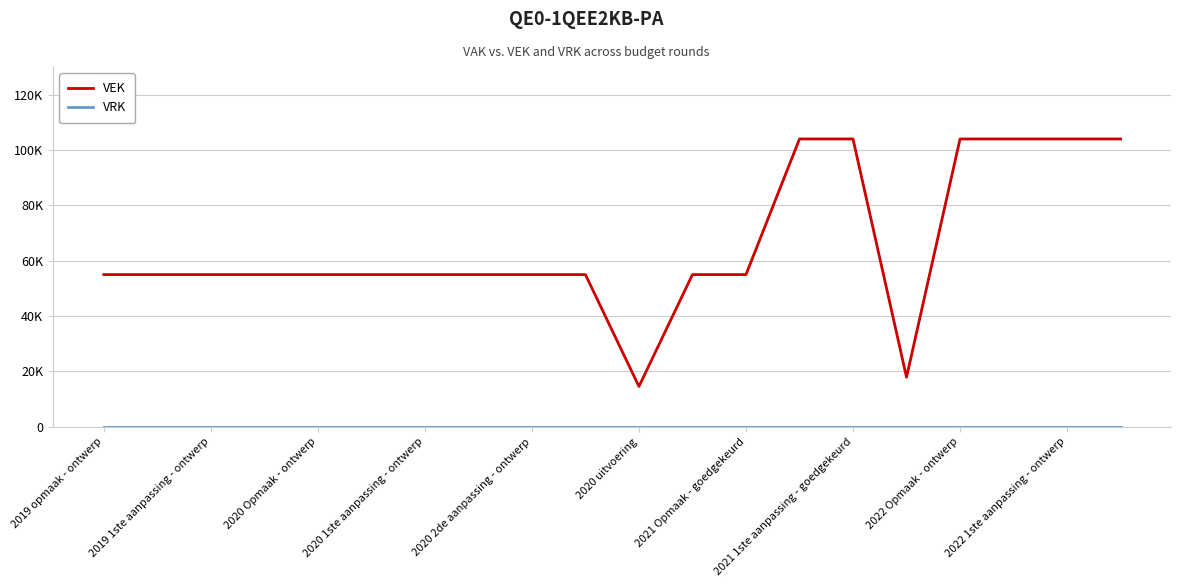

Does the chart display data point markers on the line(s)?

No